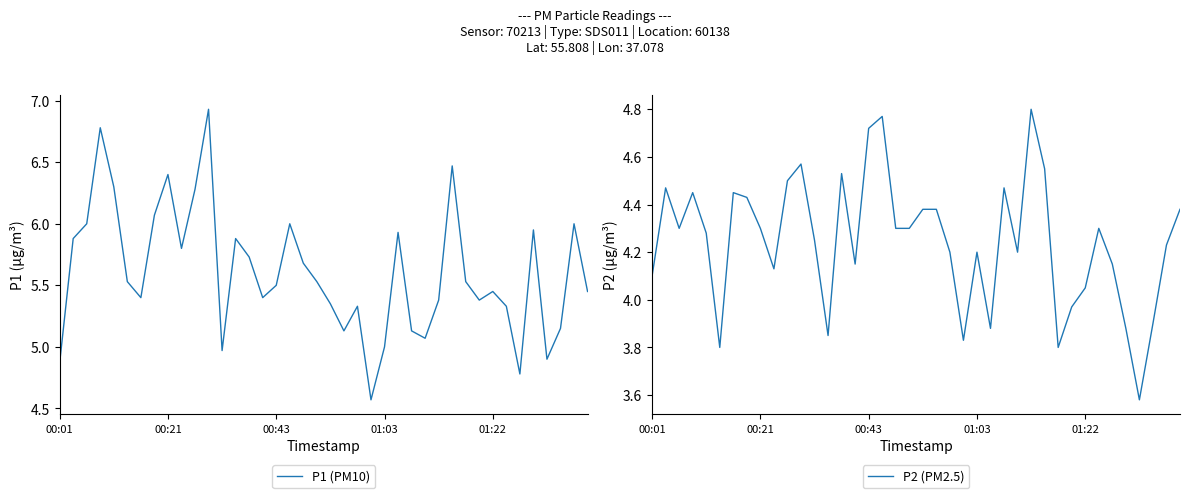

List the series in order of their peak value, lowest first.

P2 (PM2.5), P1 (PM10)